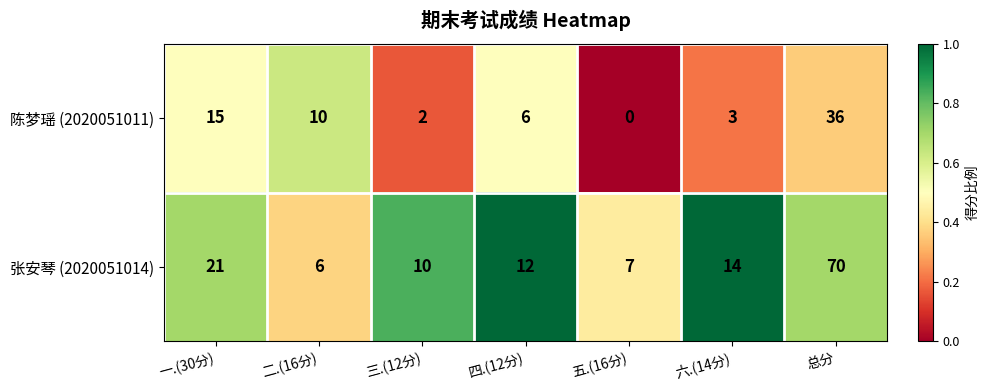

Between 二.(16分) and 总分, which series saw the biggest shift?

张安琴 (2020051014)